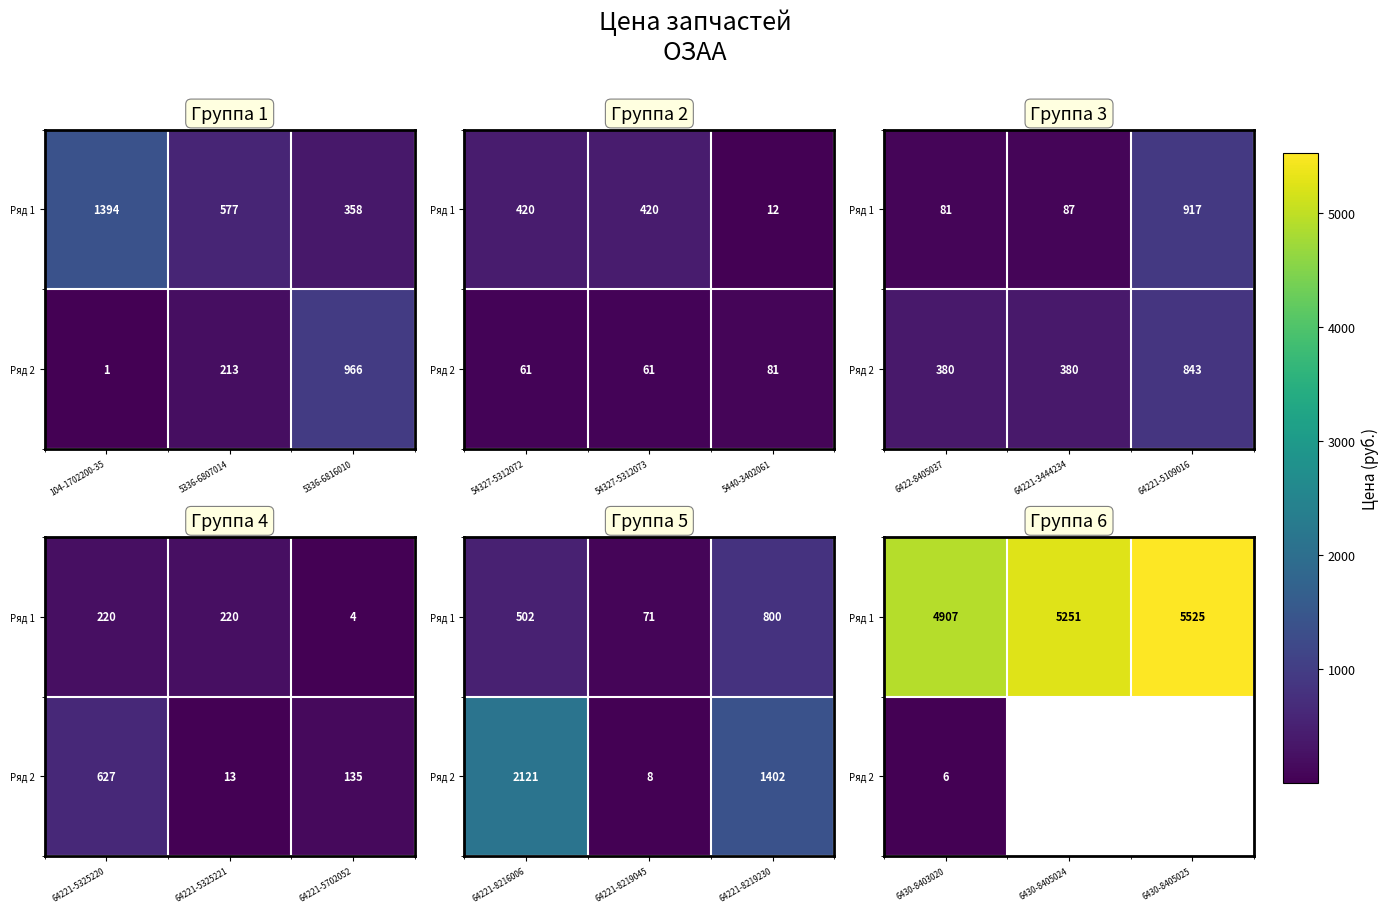

Rank the series by their maximum value, from highest to lowest.

Ряд 1, Ряд 2